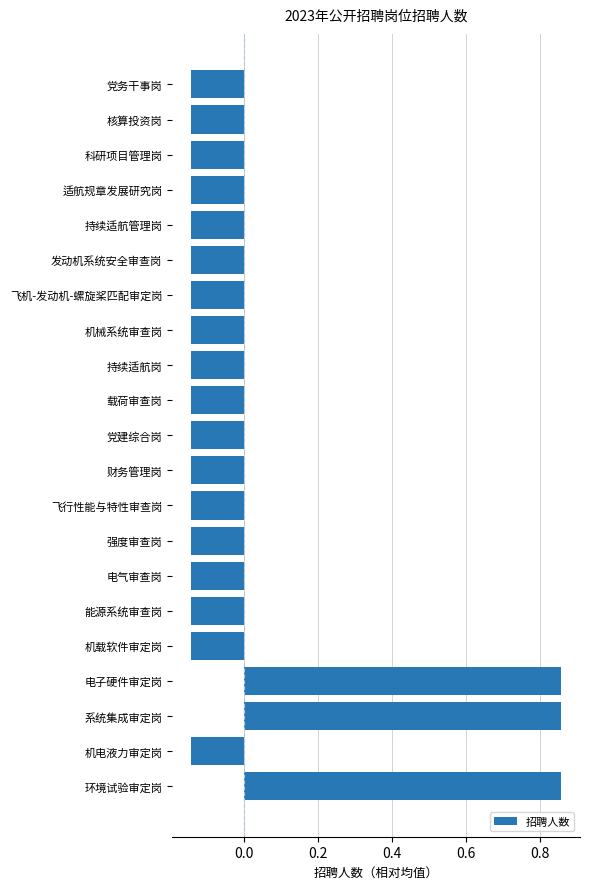

What is the label of the 8th bar from the top?

机械系统审查岗